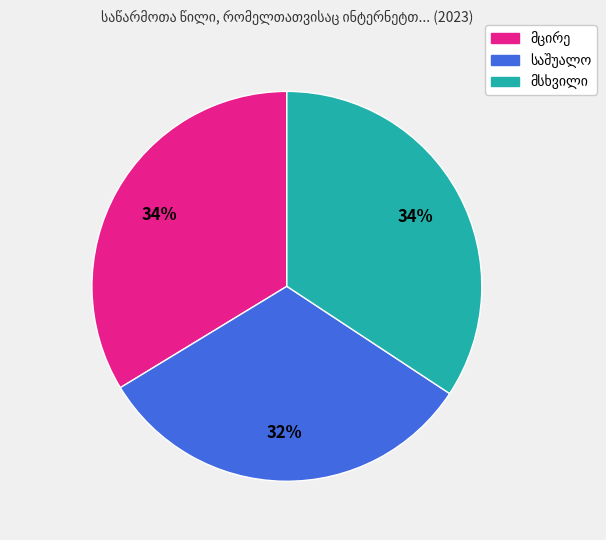

To the nearest percent, what is the average slice percentage?

33%